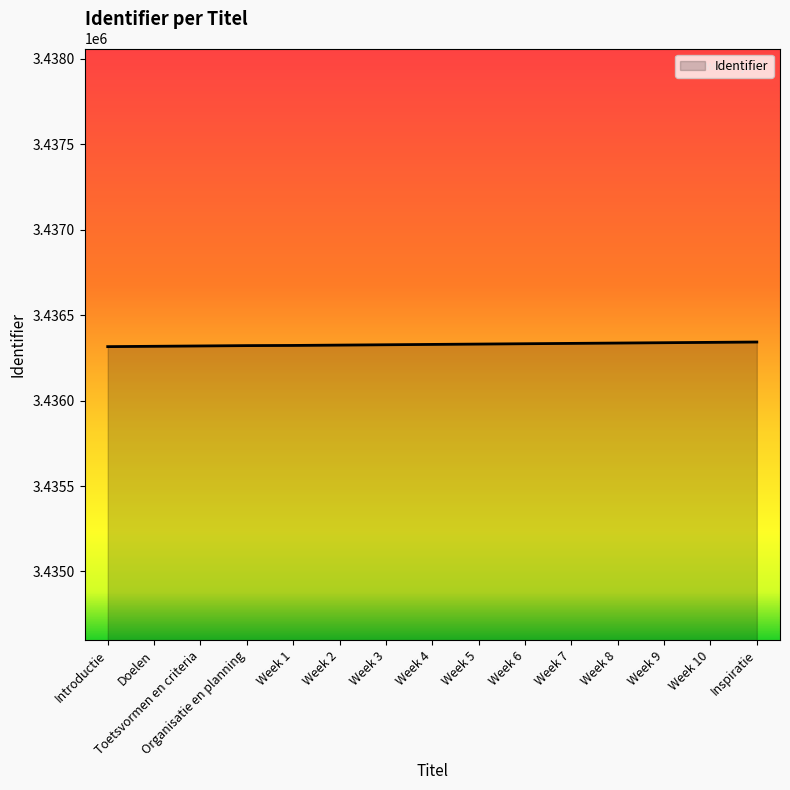

What is the ratio of the value at Organisatie en planning to the value at Week 3?

1.0